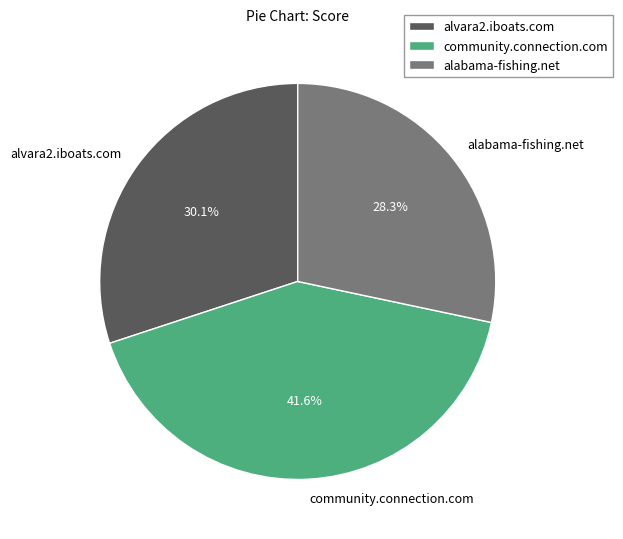

To the nearest percent, what percentage of the pie is alabama-fishing.net?

28%